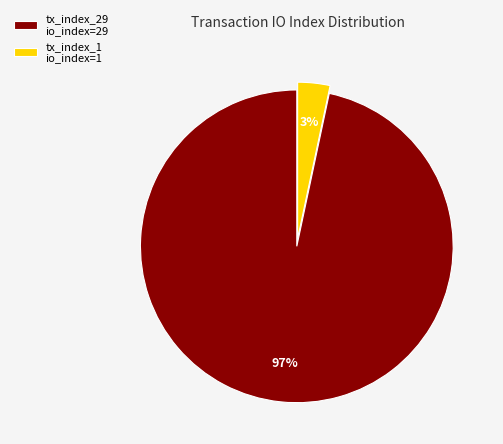

Does tx_index_29 account for over 50% of the chart?

Yes